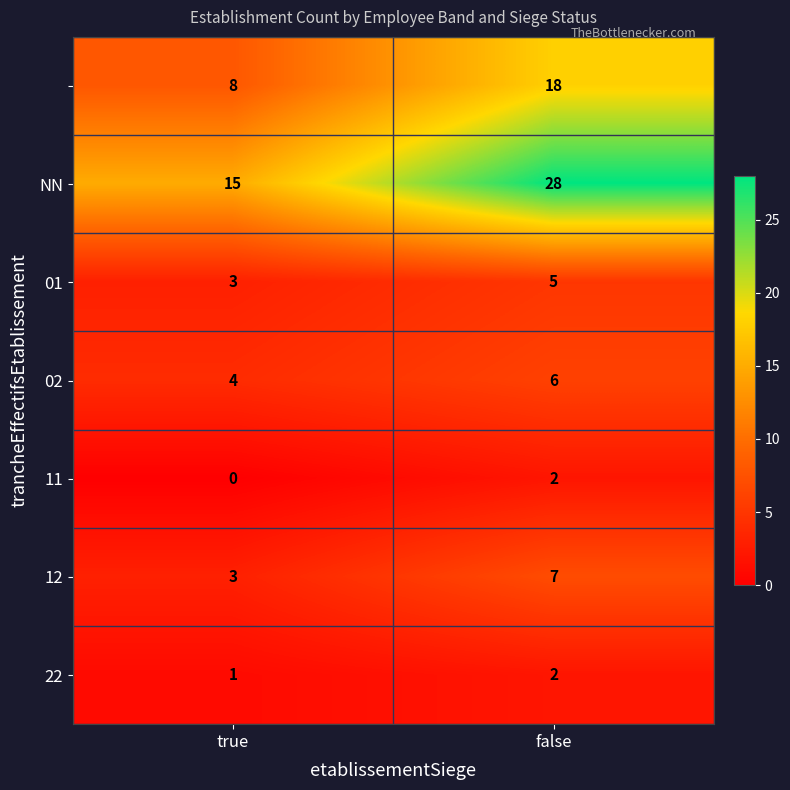

At how many categories does at least one series exceed 16?

1